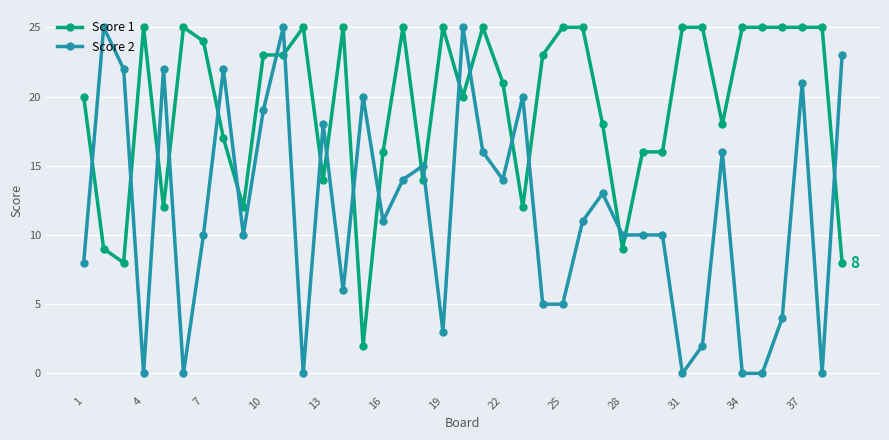

Reading right to left, list all the values displayed in this chart.

Score 1: 8	25	25	25	25	25	18	25	25	16	16	9	18	25	25	23	12	21	25	20	25	14	25	16	2	25	14	25	23	23	12	17	24	25	12	25	8	9	20
Score 2: 23	0	21	4	0	0	16	2	0	10	10	10	13	11	5	5	20	14	16	25	3	15	14	11	20	6	18	0	25	19	10	22	10	0	22	0	22	25	8